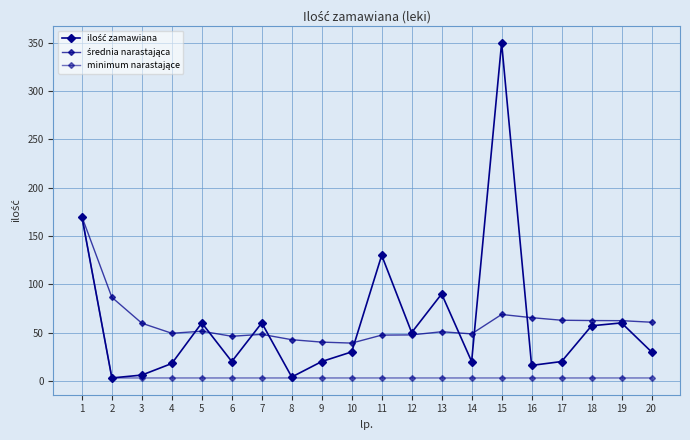

Reading right to left, list all the values displayed in this chart.

ilość zamawiana: 20=30.0	19=60.0	18=57.0	17=20.0	16=16.0	15=350.0	14=20.0	13=90.0	12=50.0	11=130.0	10=30.0	9=20.0	8=4.0	7=60.0	6=20.0	5=60.0	4=18.0	3=6.0	2=3.0	1=170.0
średnia narastająca: 20=60.7	19=62.3	18=62.4	17=62.8	16=65.4	15=68.7	14=48.6	13=50.8	12=47.6	11=47.4	10=39.1	9=40.1	8=42.6	7=48.1	6=46.2	5=51.4	4=49.2	3=59.7	2=86.5	1=170.0
minimum narastające: 20=3.0	19=3.0	18=3.0	17=3.0	16=3.0	15=3.0	14=3.0	13=3.0	12=3.0	11=3.0	10=3.0	9=3.0	8=3.0	7=3.0	6=3.0	5=3.0	4=3.0	3=3.0	2=3.0	1=170.0